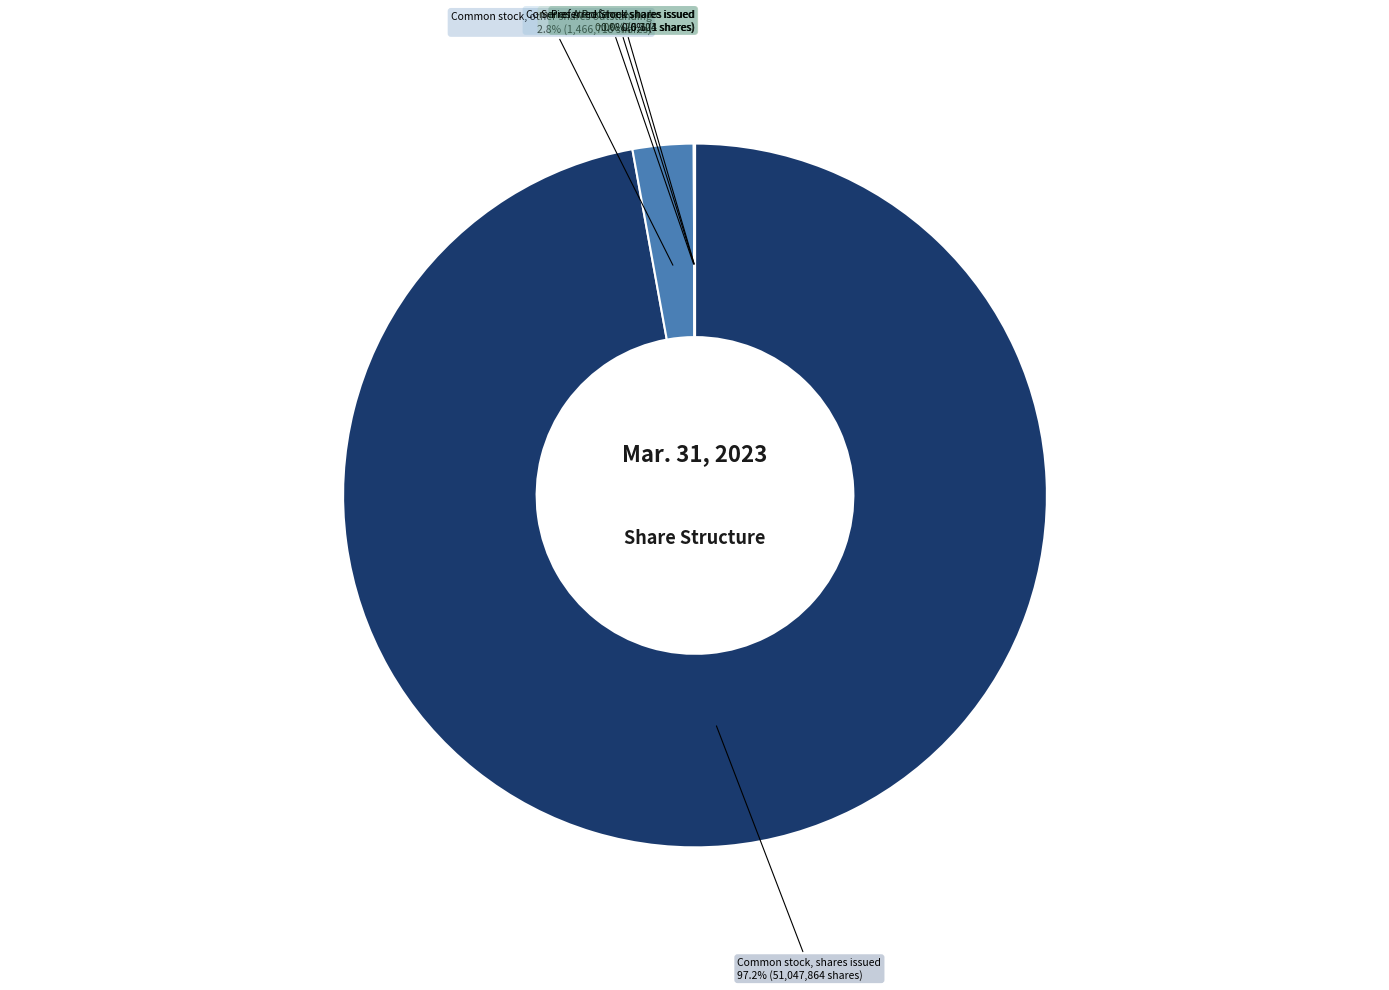

To the nearest percent, what percentage of the pie is Common stock, shares issued?

97%